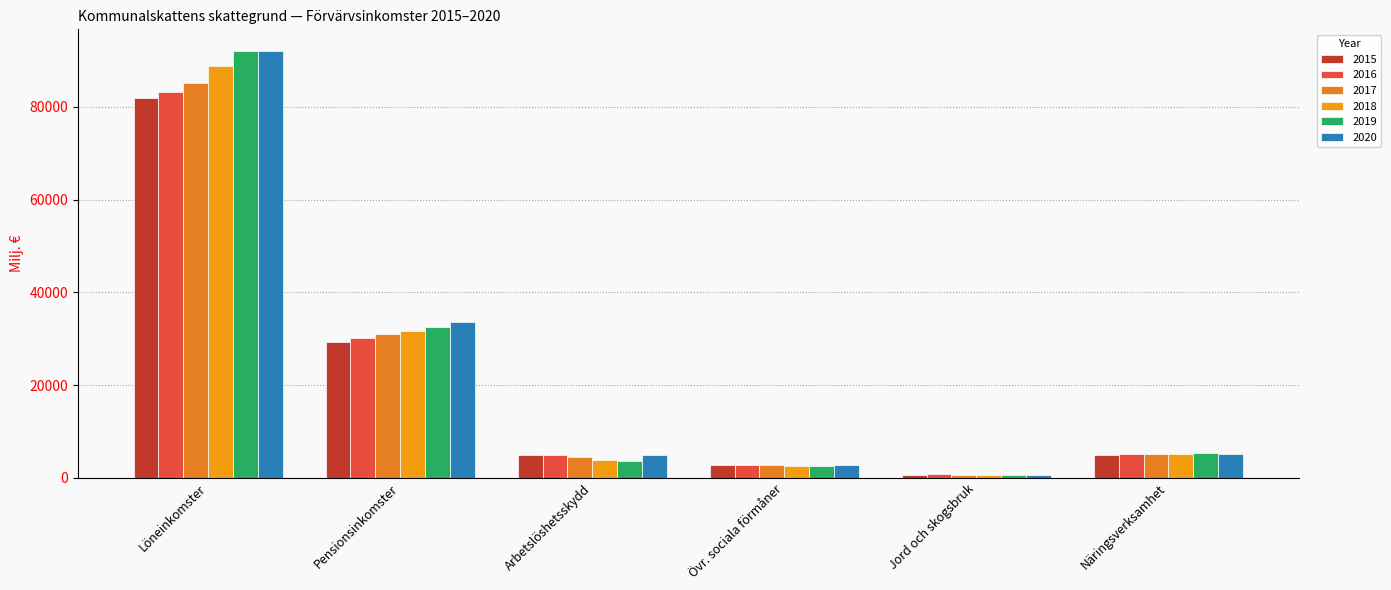

How many series are shown in this chart?

6